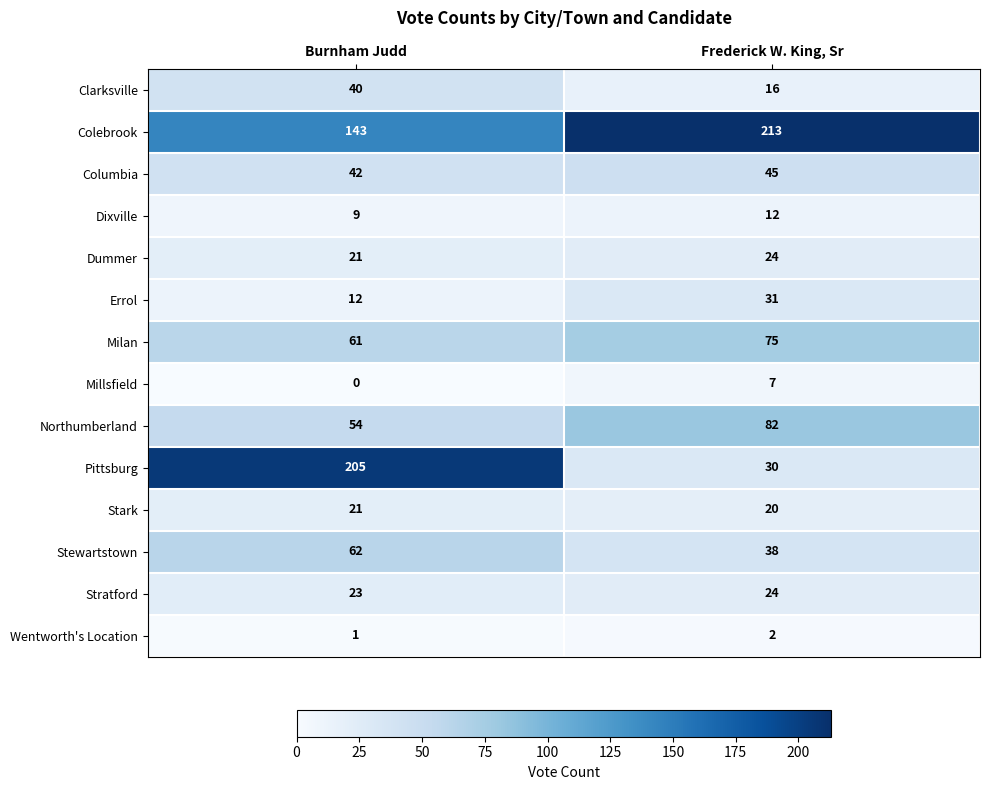

What is the difference between the highest and lowest values at Burnham Judd?

205